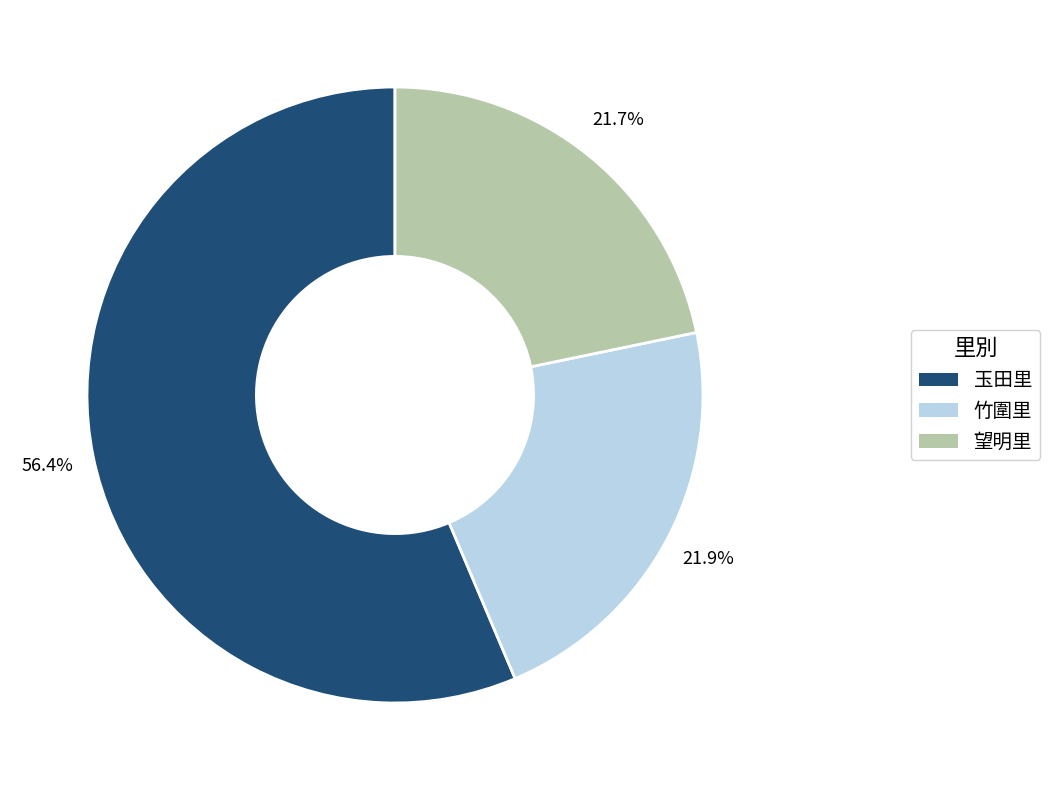

To the nearest percent, what portion does 竹圍里 represent?

22%